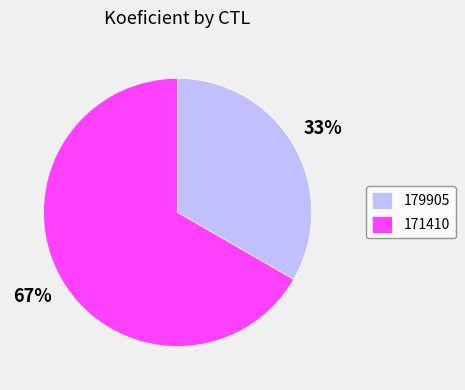

To the nearest percent, what portion does 171410 represent?

67%